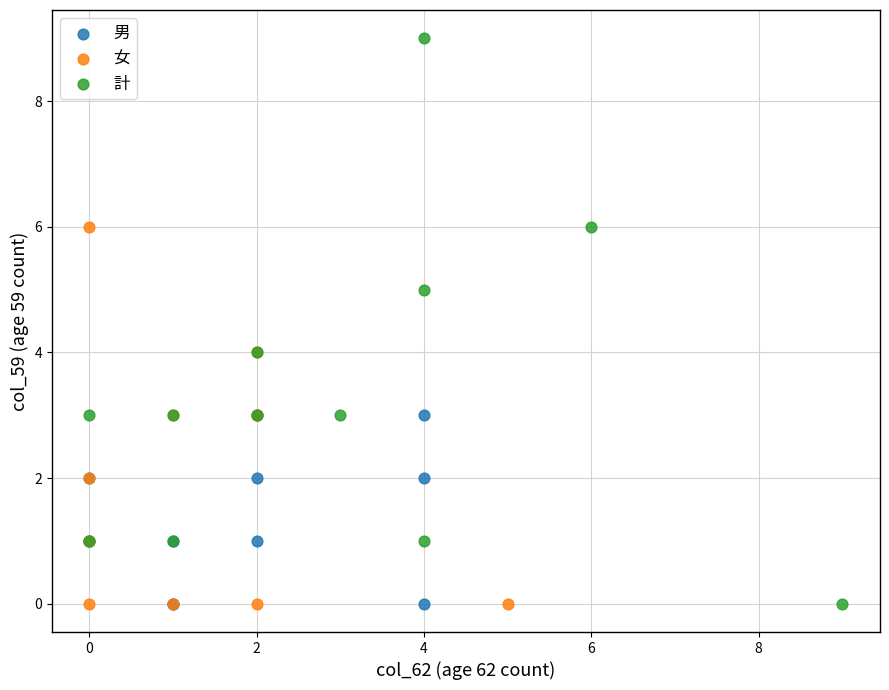

What are all the series names shown in the legend?

男, 女, 計